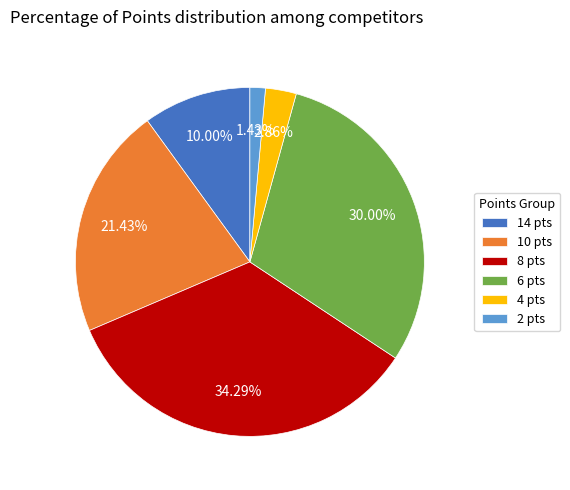

Which has a higher value, 14 pts or 2 pts?

14 pts